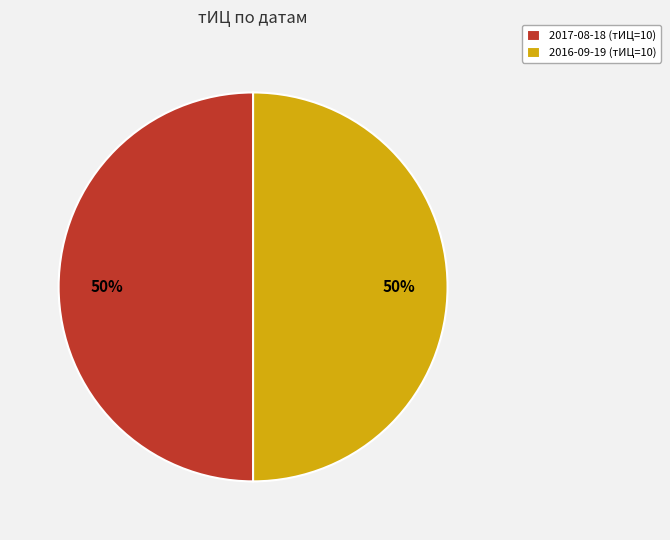

How many slices are in this pie chart?

2